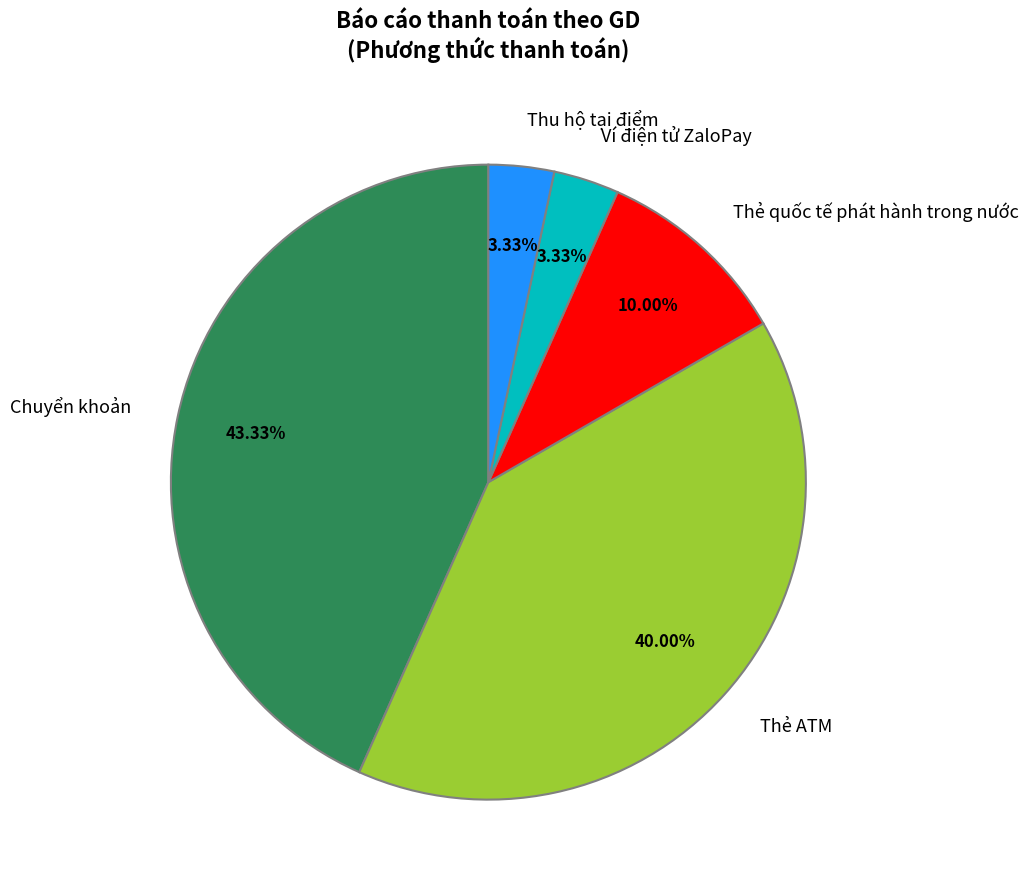

Does any single category account for the majority?

No